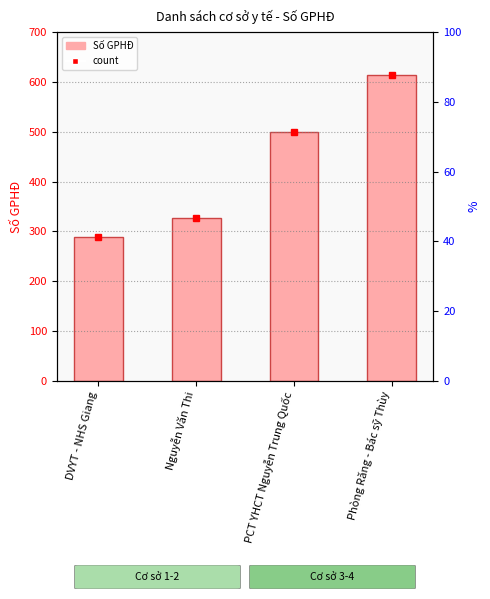

What is the maximum value shown in the chart?

614